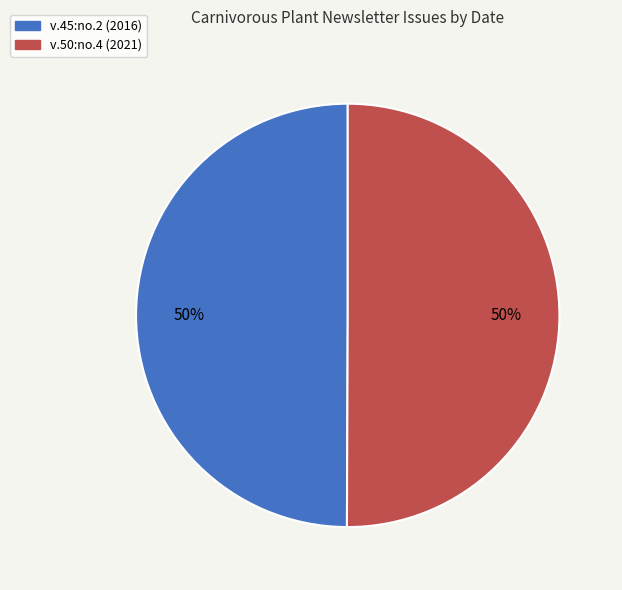

Do v.45:no.2 (2016) and v.50:no.4 (2021) together represent more than half of the pie?

Yes